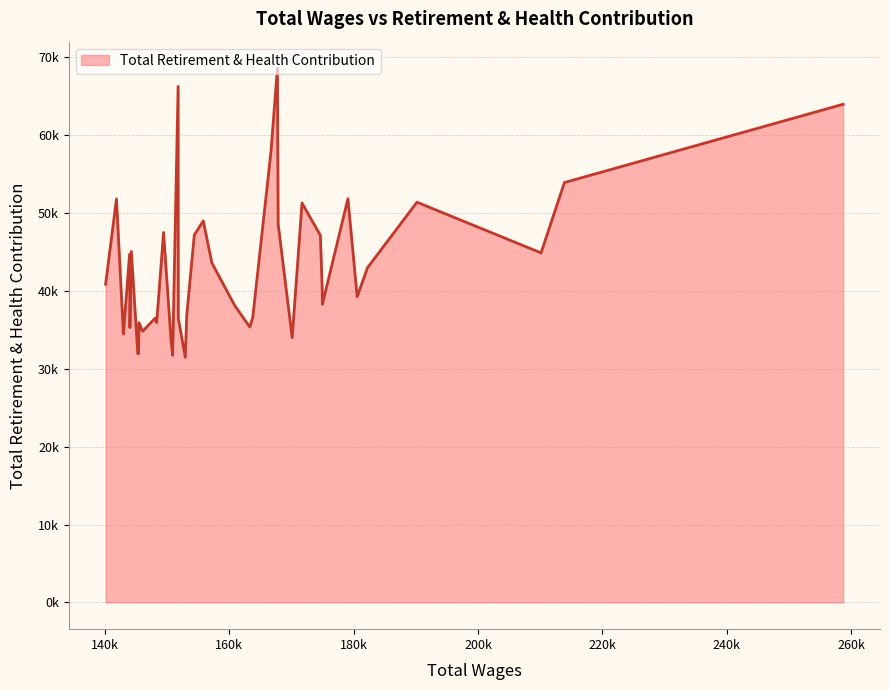

What is the difference between the maximum and minimum values?

37116